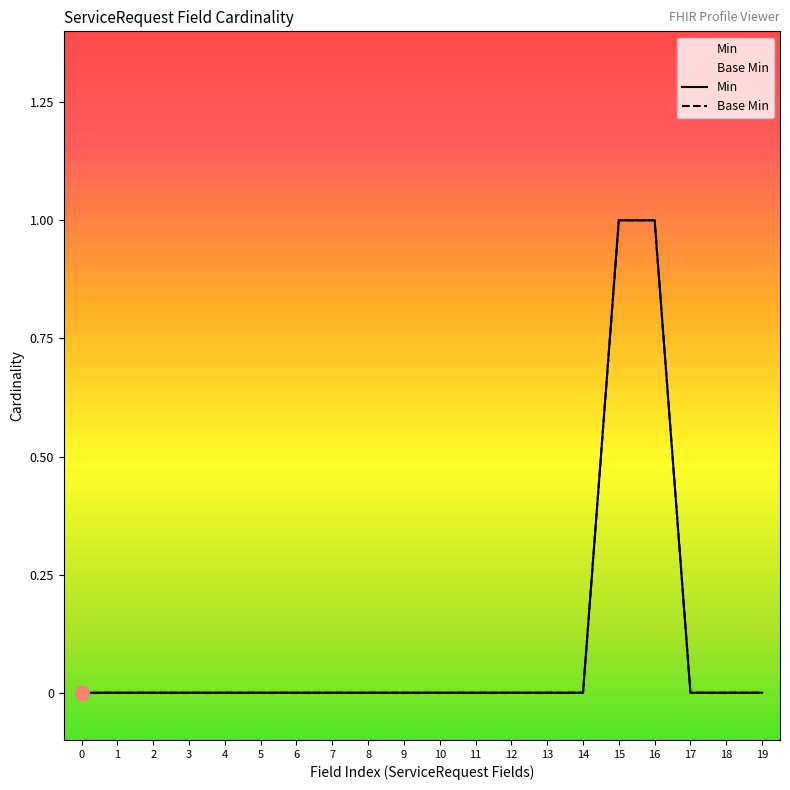

True or false: Min and Base Min cross at least once.

False